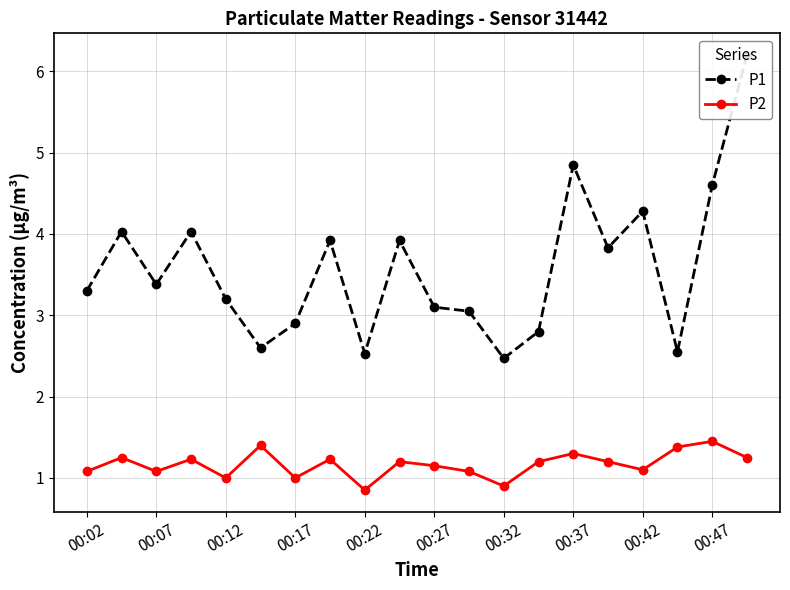

What is the average value of the P1 series?

3.6